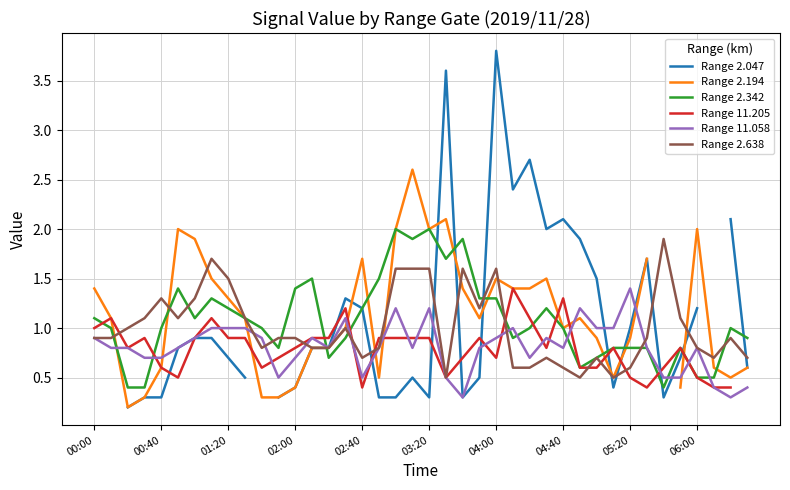

At which label does Range 11.058 reach its peak?

05:20